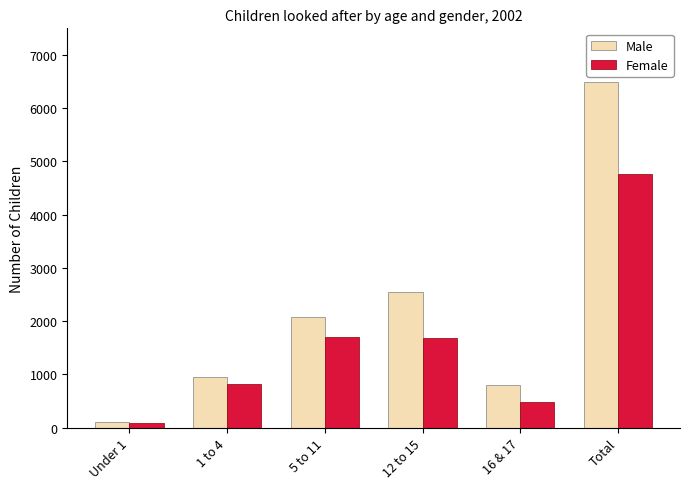

Which series changed the most between 1 to 4 and 12 to 15?

Male